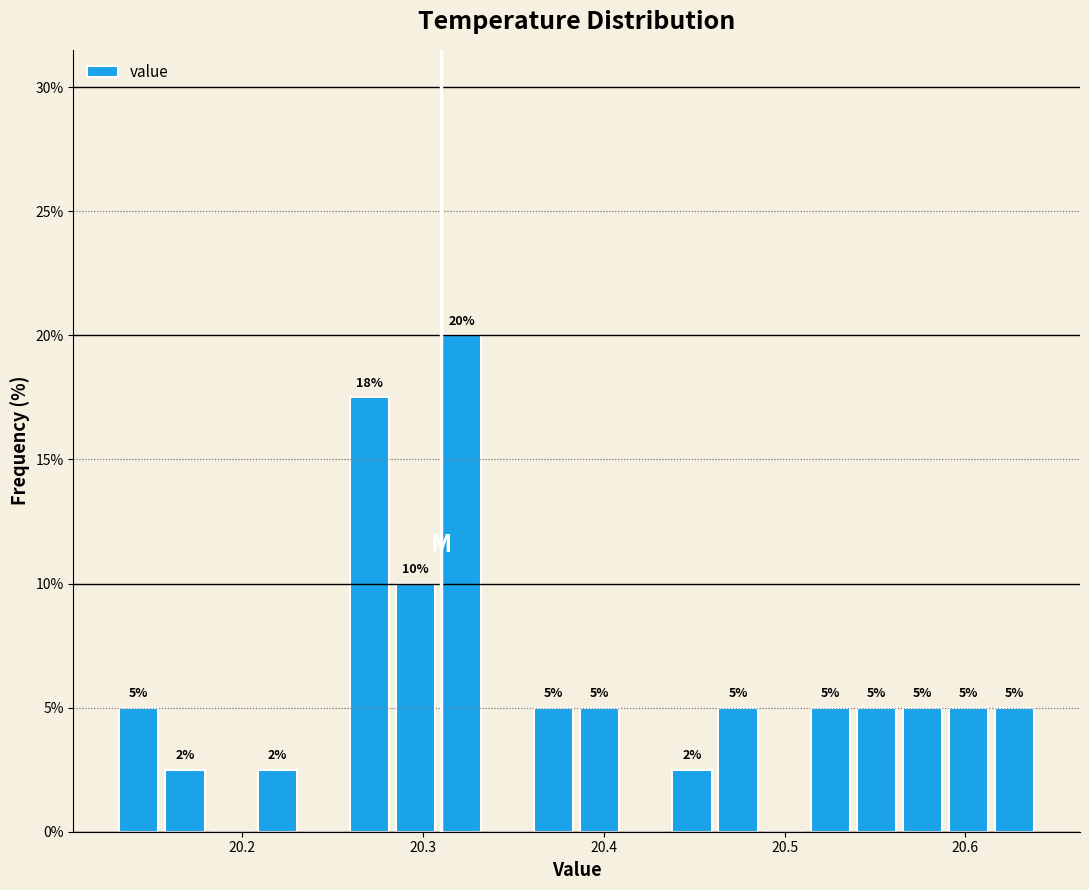

Around what value on the x-axis is the tallest bar? Give the approximate position of its centre, as read against the axis.

20.32